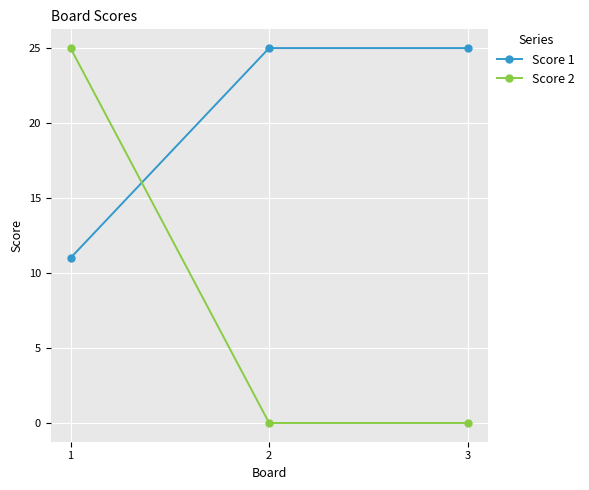

How many categories are shown in the chart?

3